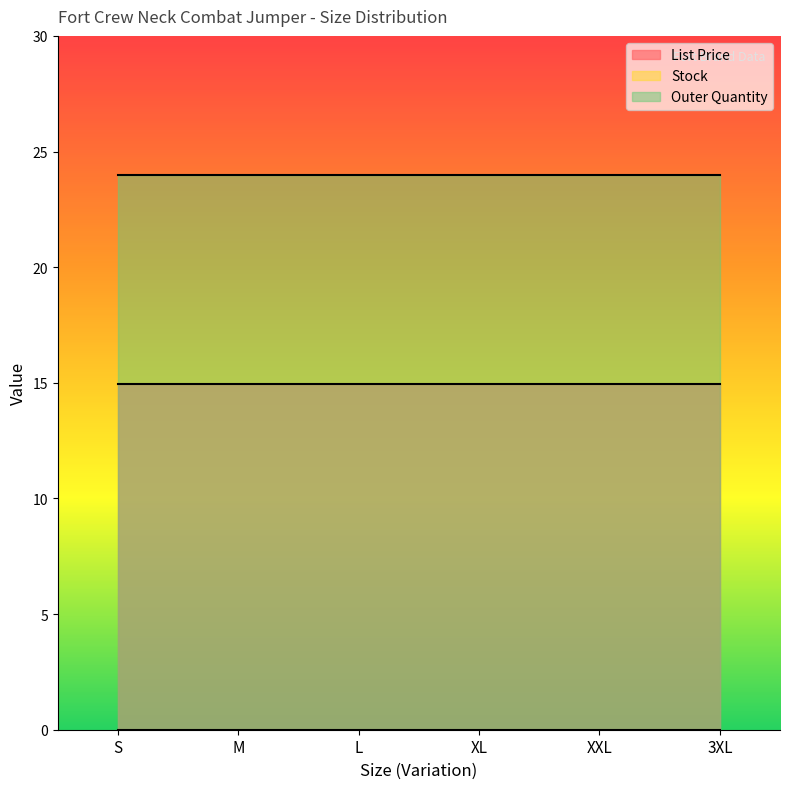

True or false: Outer Quantity and List Price cross at least once.

False